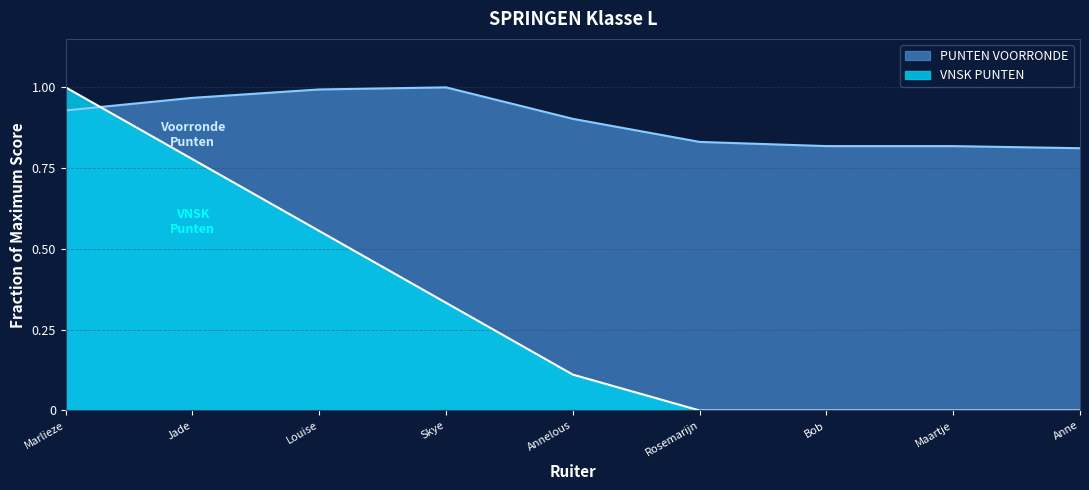

At Bob, list the series in order from largest to smallest.

PUNTEN VOORRONDE, VNSK PUNTEN